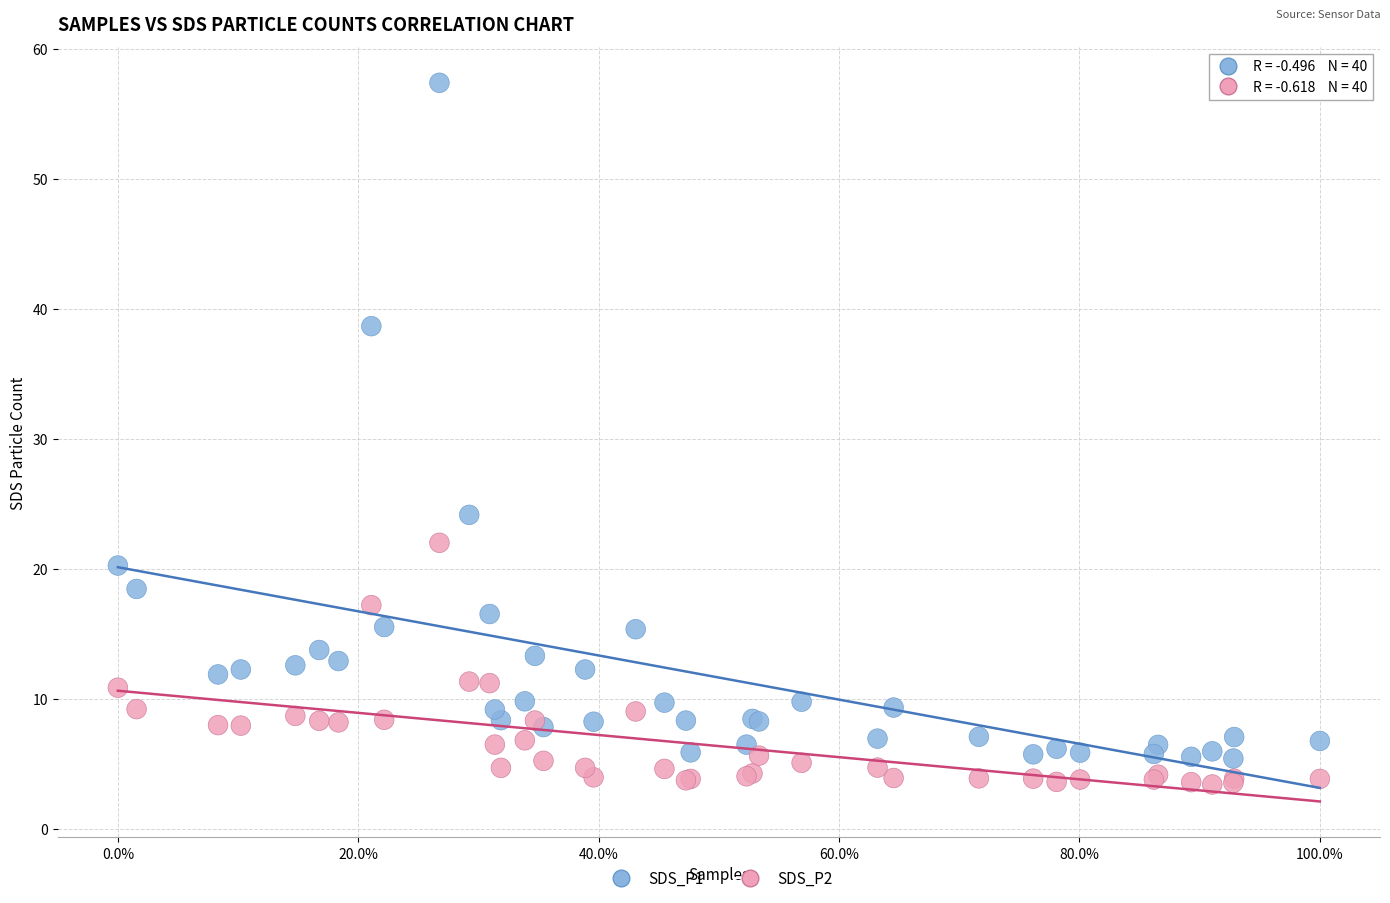

Which series has the widest spread of Y values?

SDS_P1